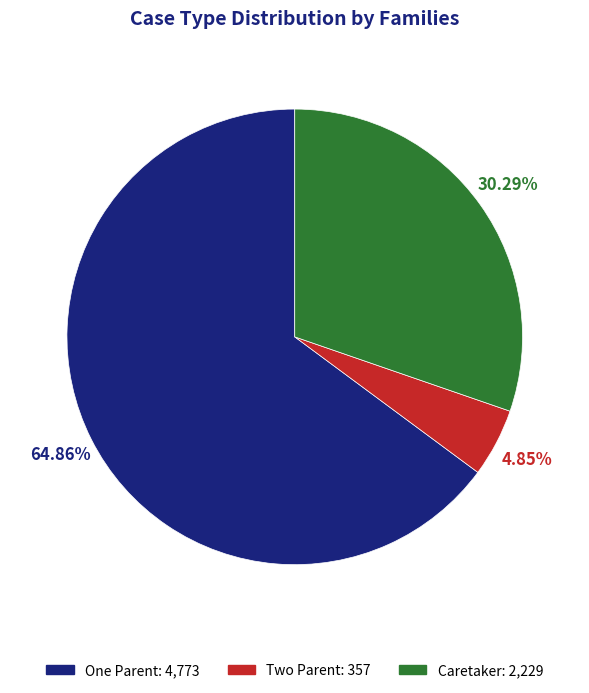

What percentage do Two Parent and One Parent together represent?

69.7%